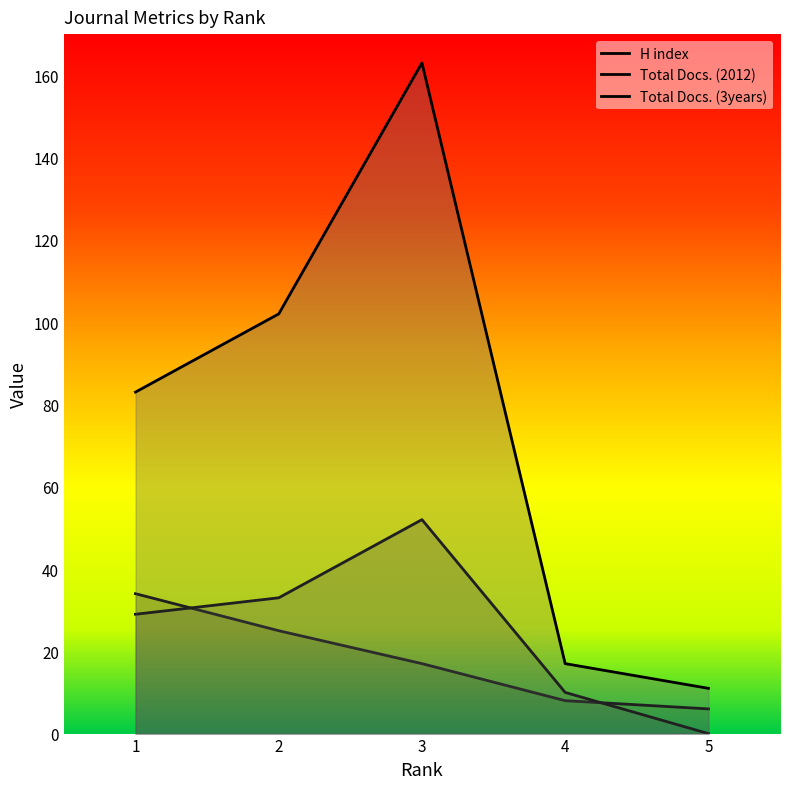

True or false: Total Docs. (3years) has a value of 230 at 3.

False